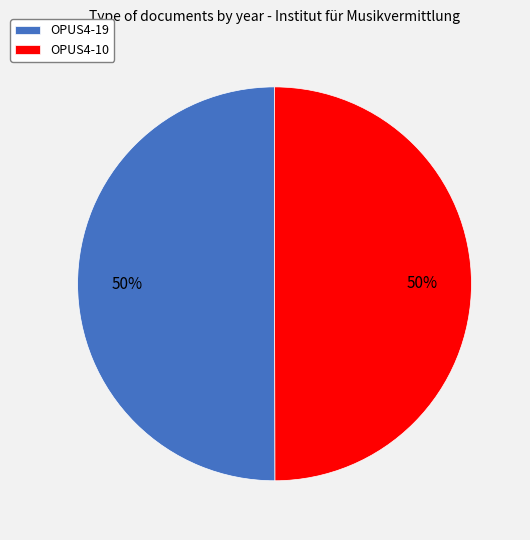

How many slices are in this pie chart?

2